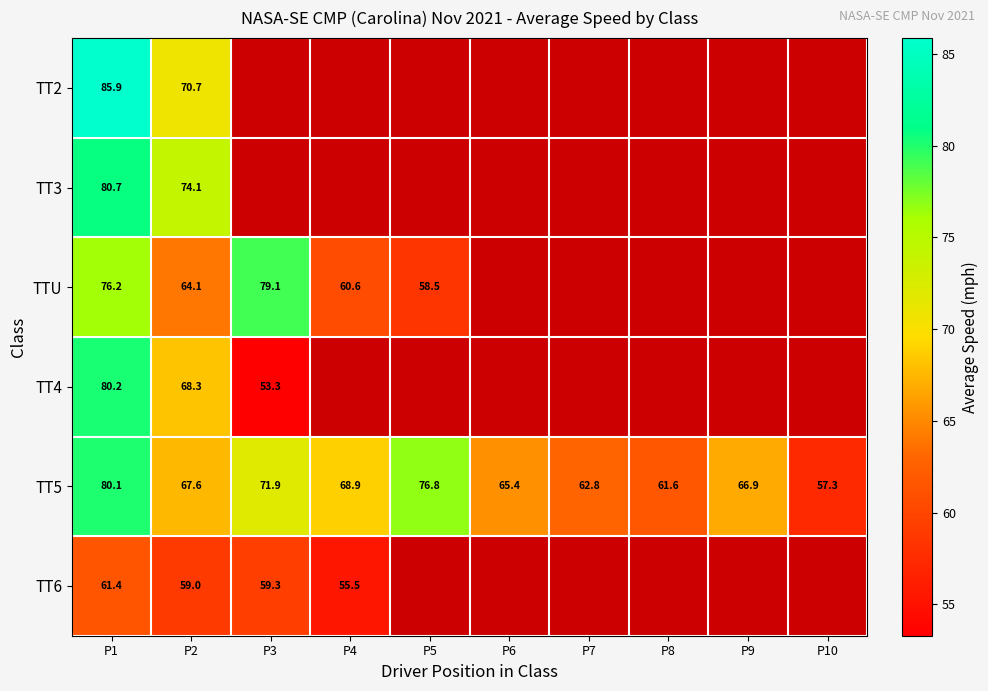

What is the minimum value shown in the chart?

53.3